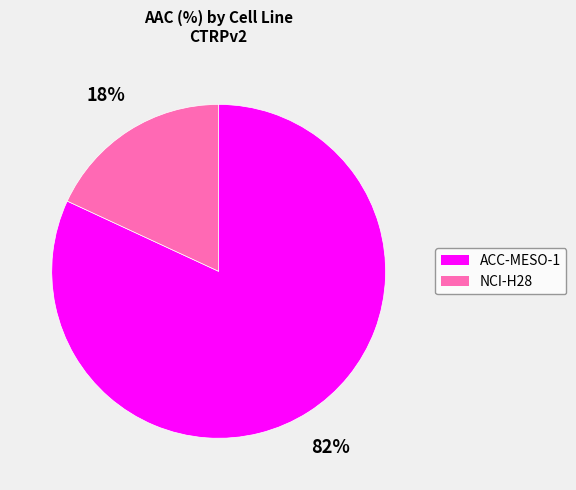

Which category has the smallest portion of the pie?

NCI-H28